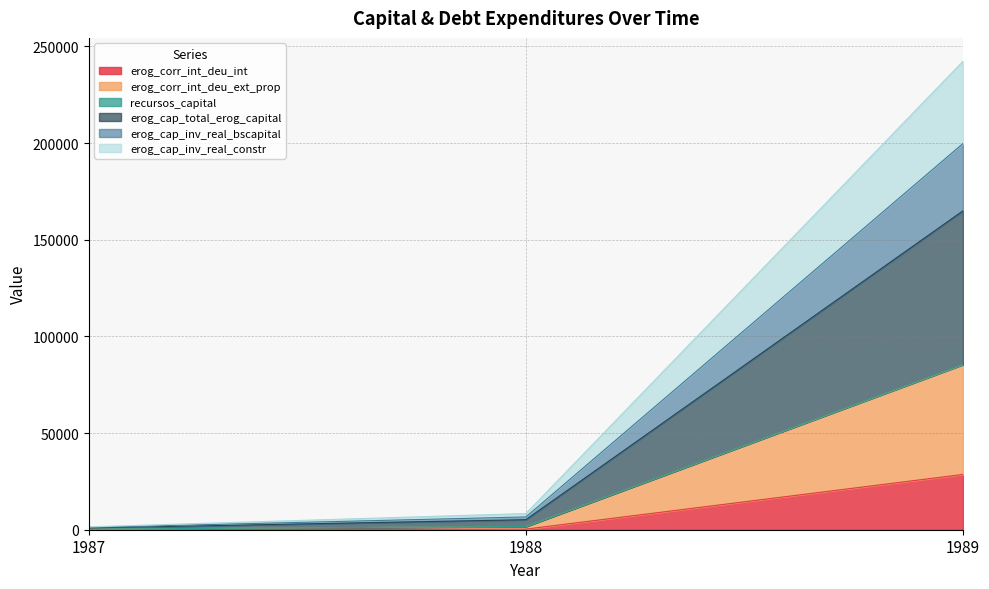

Which label corresponds to the largest value in the chart?

1989